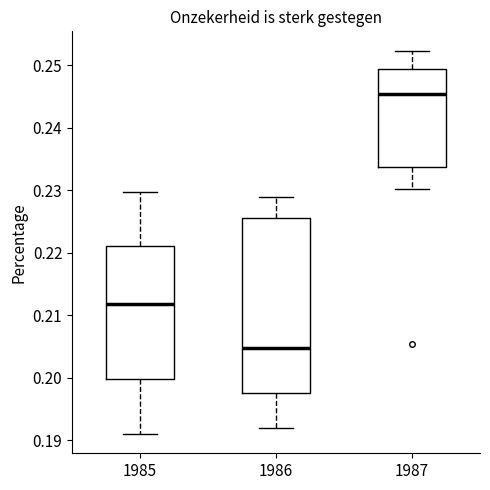

Reading left to right, transcribe this box plot: for each box, give where its median line is, the range the box spans, and where its two whiskers end, as read against the y-axis. The values are not printed on the chart, so give them approximately, as read against the axis.

1985: median 0.212, box 0.200 to 0.221, whiskers 0.191 to 0.230
1986: median 0.205, box 0.198 to 0.226, whiskers 0.192 to 0.229
1987: median 0.245, box 0.234 to 0.249, whiskers 0.230 to 0.252